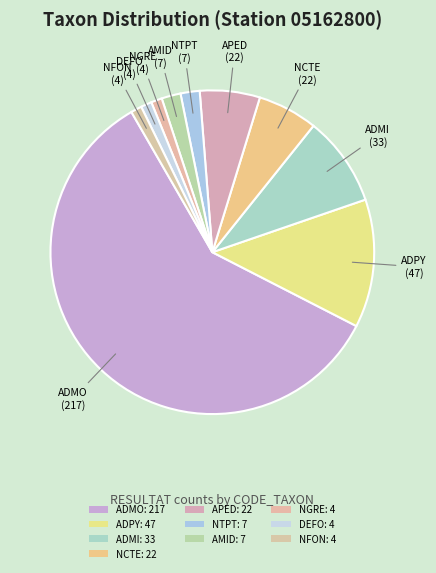

What percentage is the ADPY slice, to the nearest percent?

13%